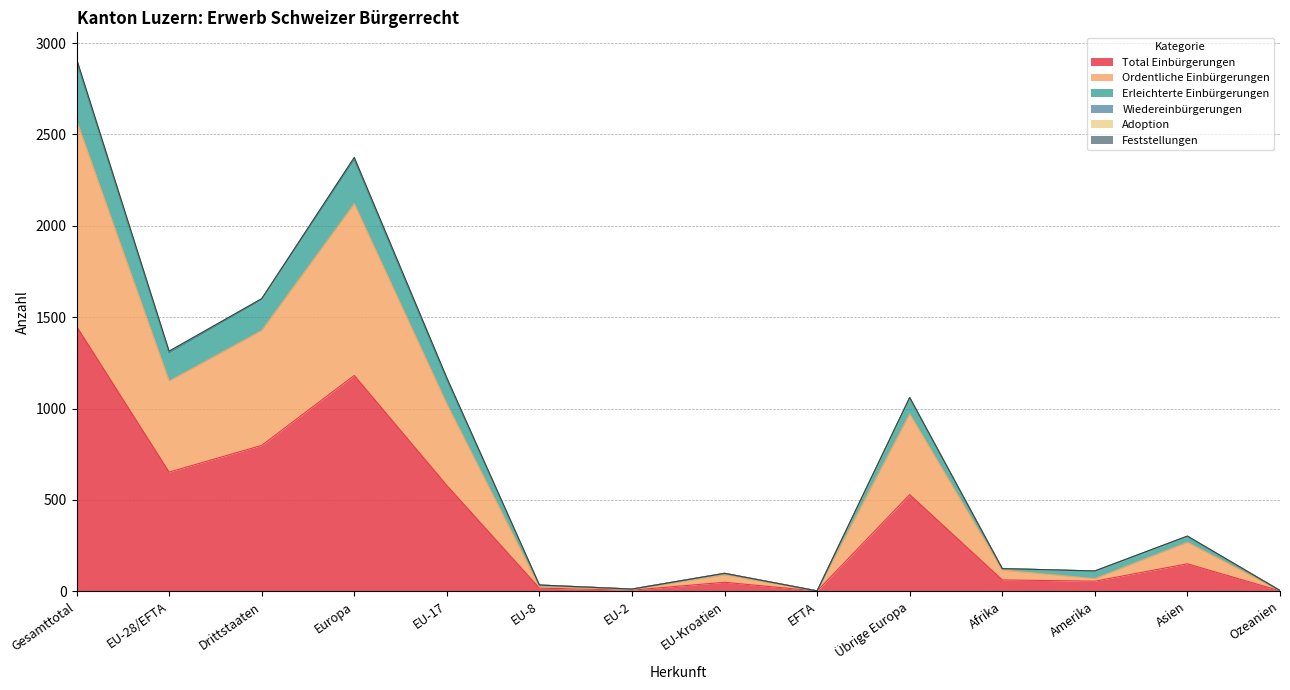

Which category has the lowest value across all series?

EFTA